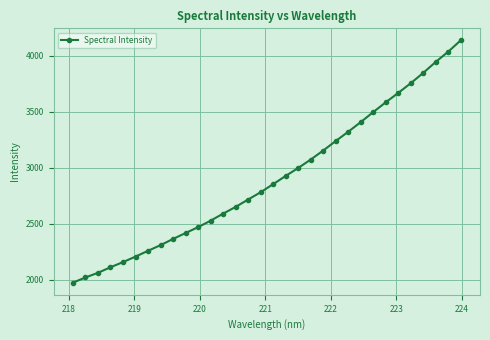

What is the difference between the second highest and second lowest values?

2018.6